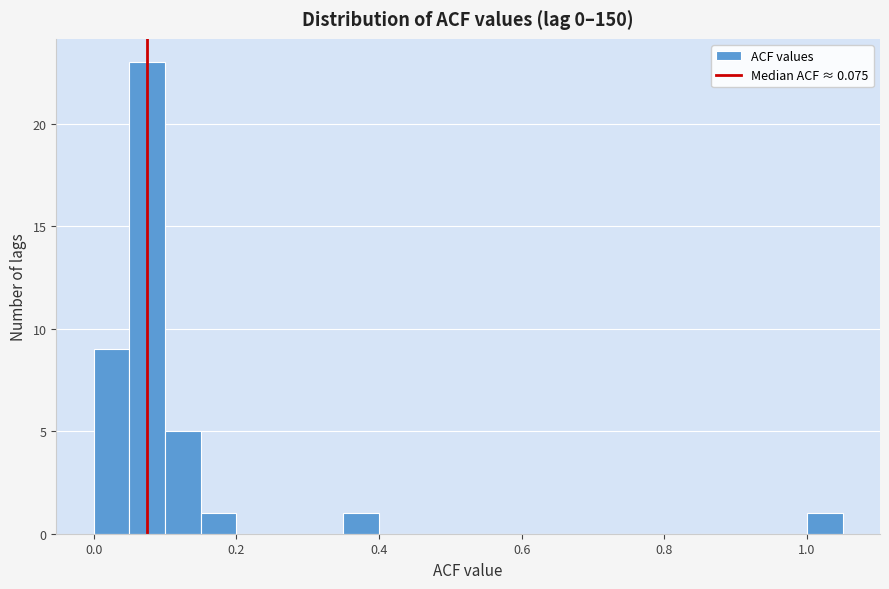

Around what value on the x-axis is the tallest bar? Give the approximate position of its centre, as read against the axis.

0.08